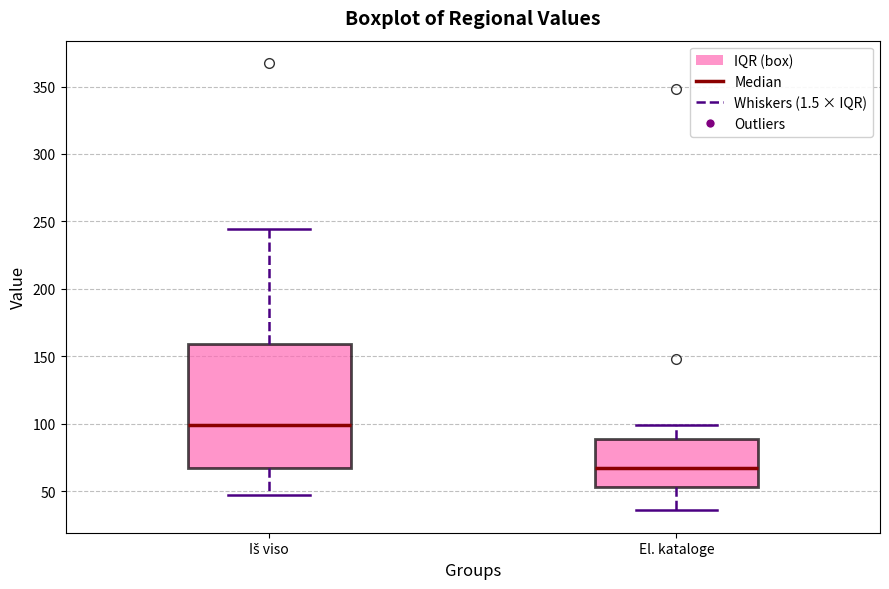

Which box's median line is the lowest?

El. kataloge